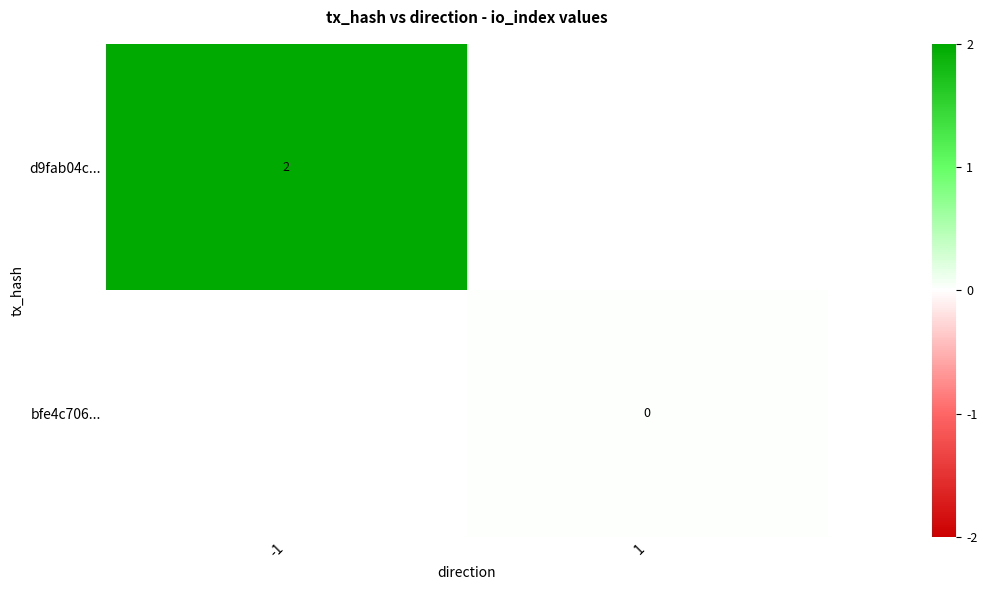

True or false: d9fab04c... has a value of 2 at -1.

True